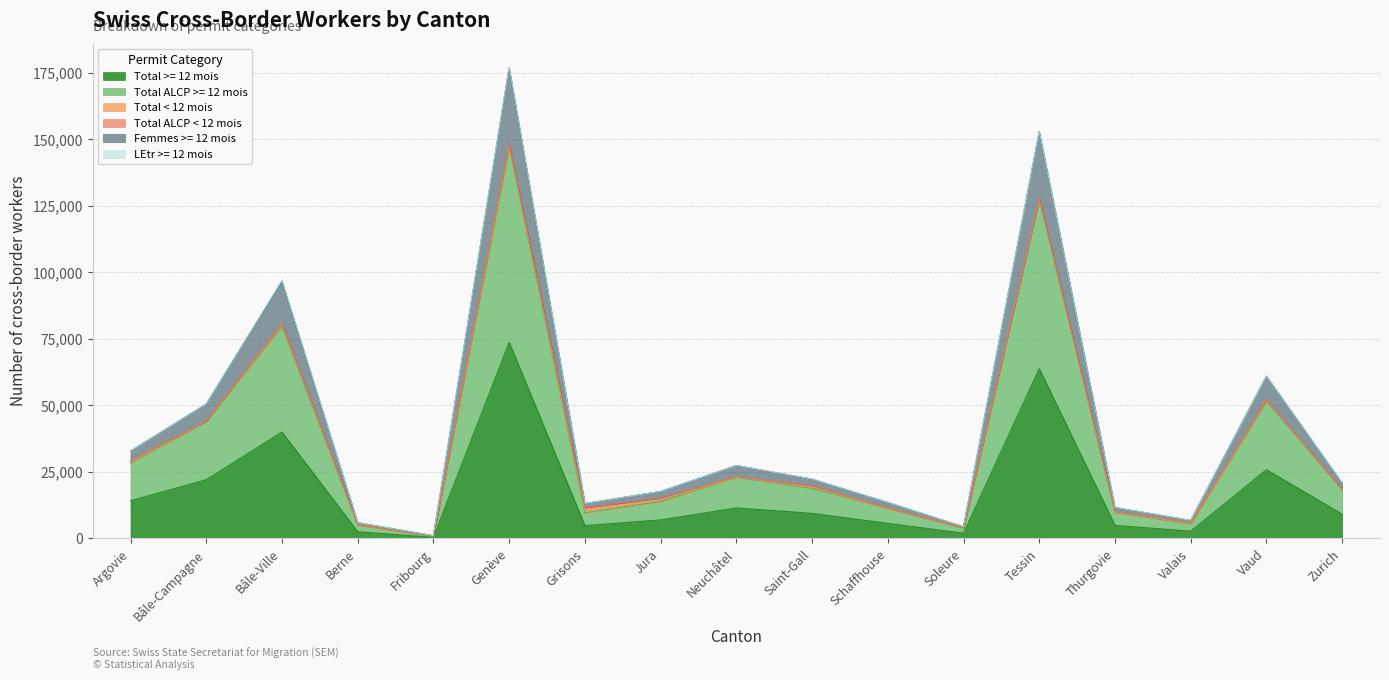

True or false: Femmes >= 12 mois and Total >= 12 mois cross at least once.

False